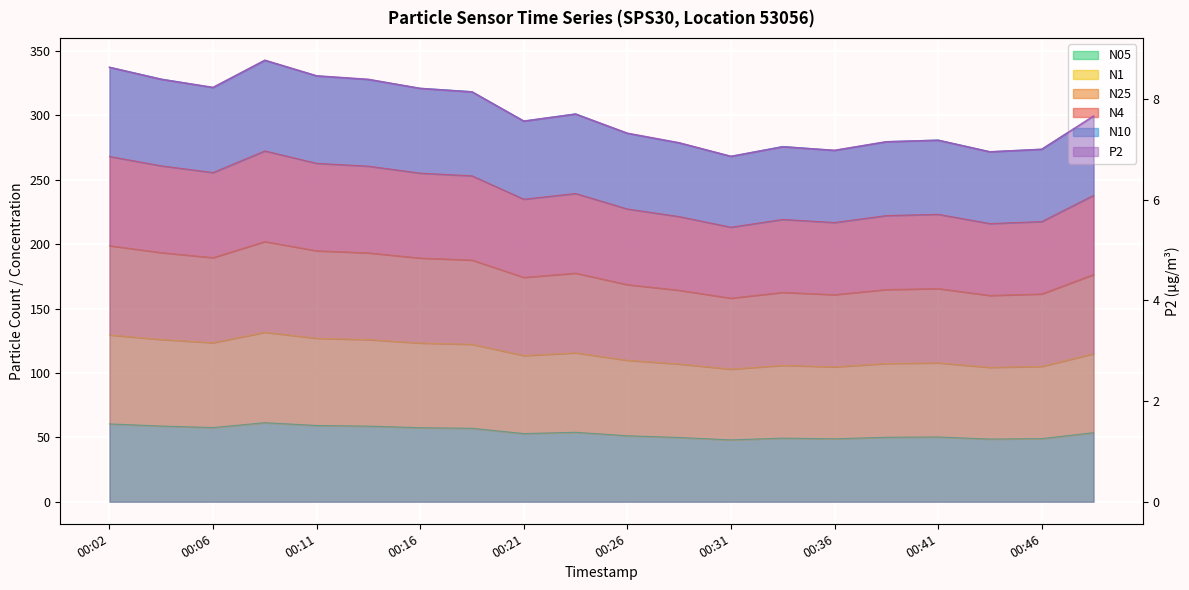

True or false: N1 has a value of 210.0 at 00:06.

False